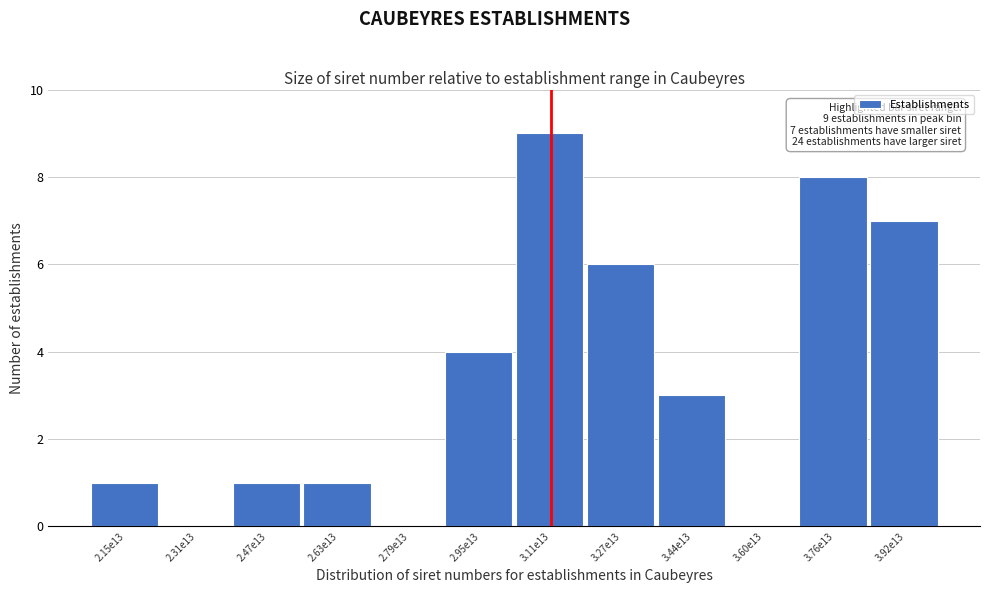

Reading left to right, extract all data points from this chart.

2.15e13=1	2.31e13=0	2.47e13=1	2.63e13=1	2.79e13=0	2.95e13=4	3.11e13=9	3.27e13=6	3.44e13=3	3.60e13=0	3.76e13=8	3.92e13=7